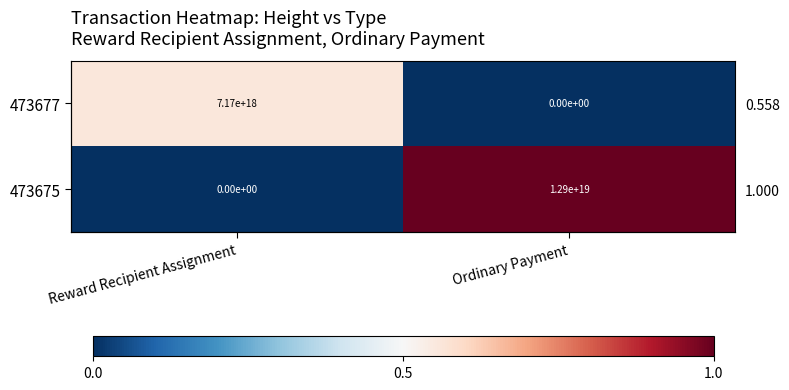

Which series has the widest spread of values?

473675